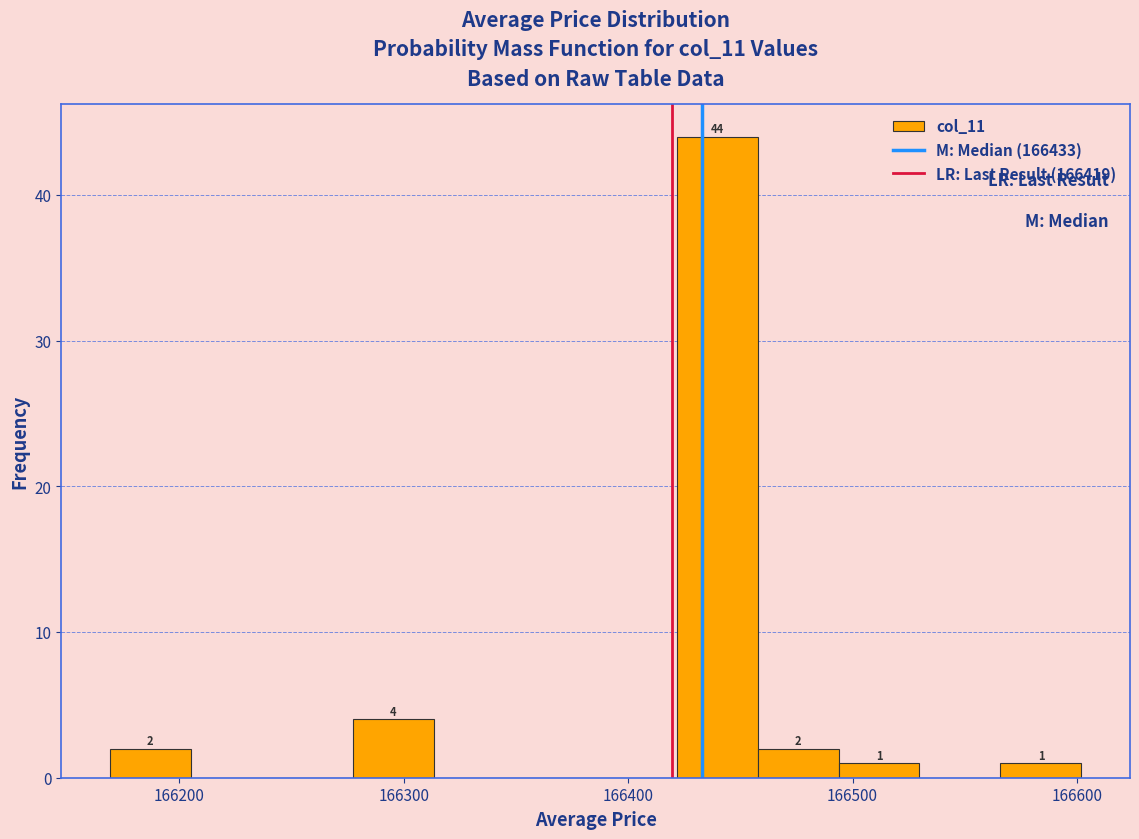

Around what value on the x-axis is the tallest bar? Give the approximate position of its centre, as read against the axis.

166440